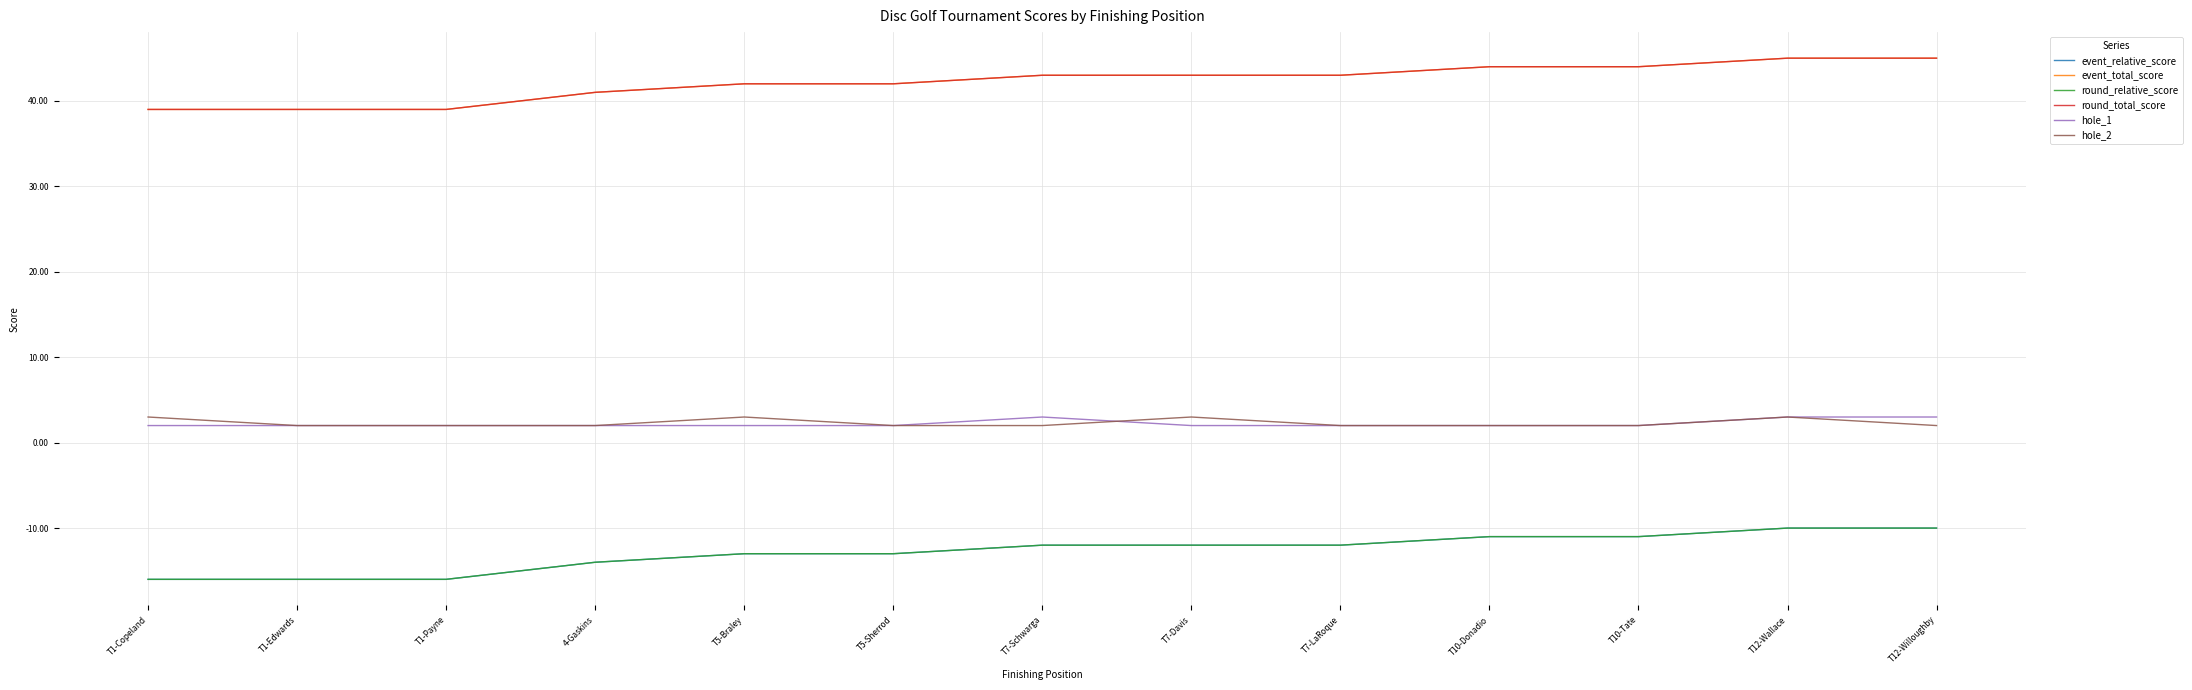

Which series has the widest spread of values?

event_relative_score